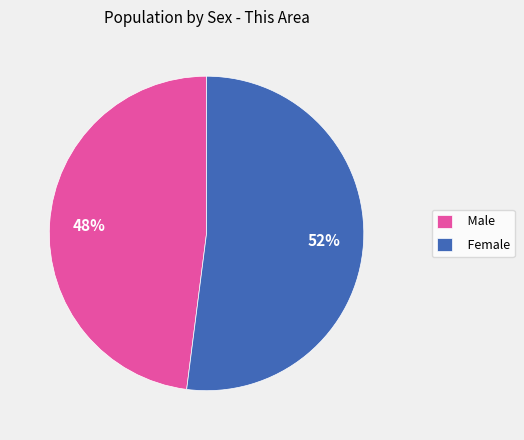

Is it true that Female is 52% of the pie?

True